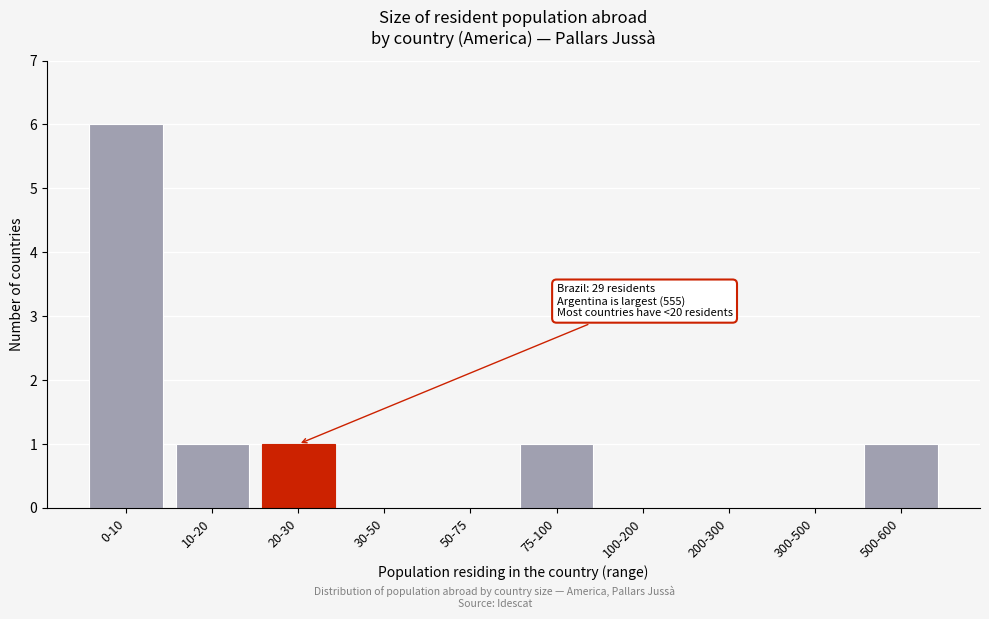

Reading right to left, transcribe all the data shown in this chart.

500-600=1	300-500=0	200-300=0	100-200=0	75-100=1	50-75=0	30-50=0	20-30=1	10-20=1	0-10=6